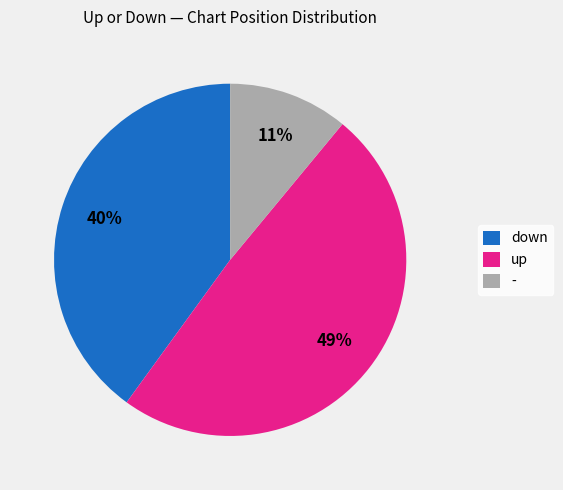

Is there any slice that represents more than half of the pie?

No